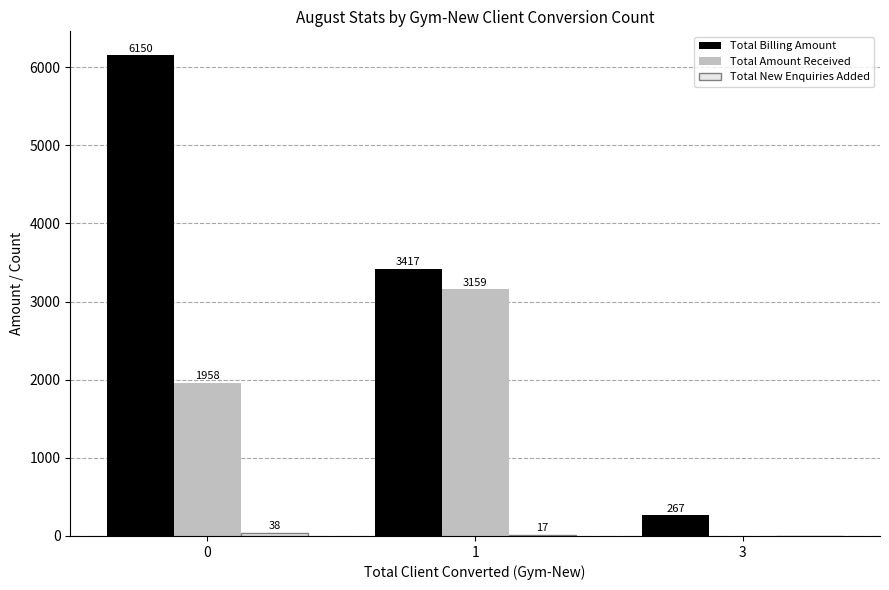

What is the total value across all series at 0?

8146